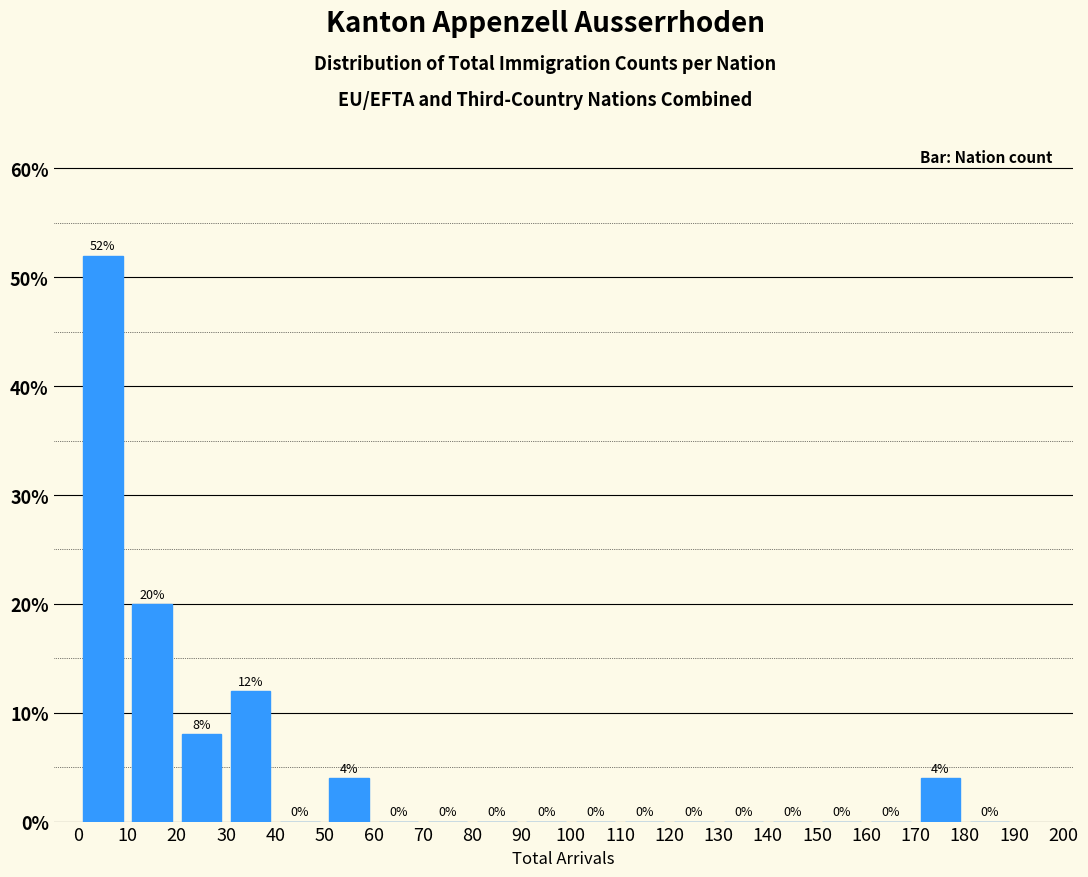

Reading left to right, list every bar in this chart as the range it spans on the x-axis followed by its height.

0 to 10: 52
10 to 20: 20
20 to 30: 8
30 to 40: 12
40 to 50: 0
50 to 60: 4
60 to 70: 0
70 to 80: 0
80 to 90: 0
90 to 100: 0
100 to 110: 0
110 to 120: 0
120 to 130: 0
130 to 140: 0
140 to 150: 0
150 to 160: 0
160 to 170: 0
170 to 180: 4
180 to 190: 0